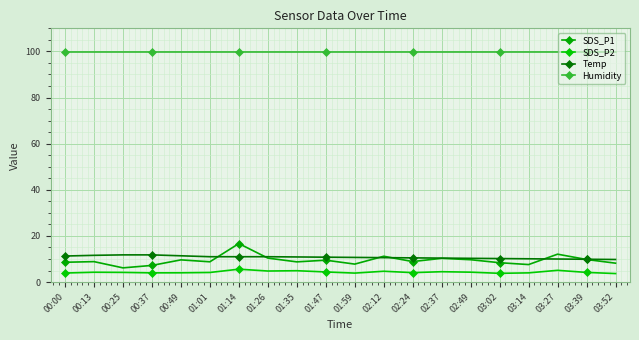

Is this an area chart (filled region under the line)?

No